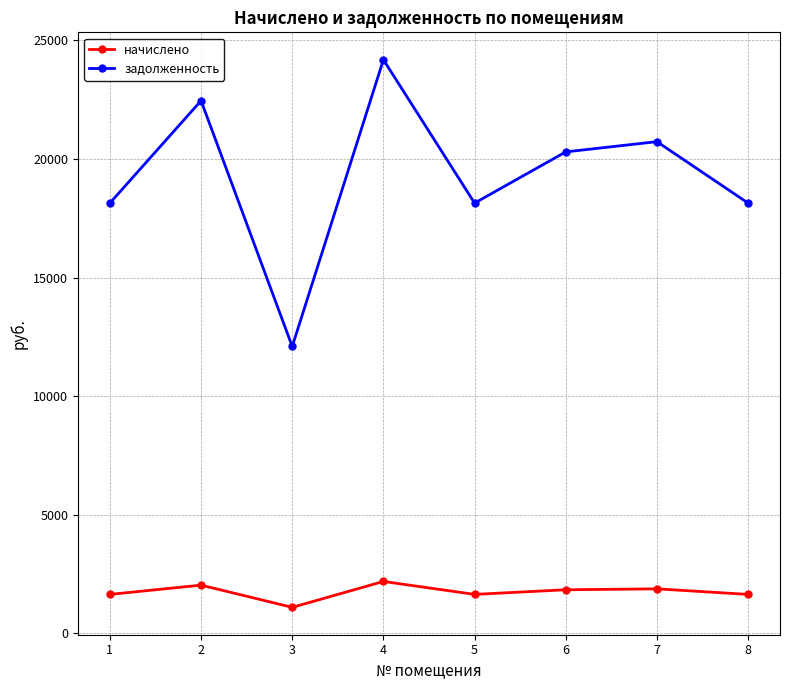

Which series has the largest range (max minus min)?

задолженность